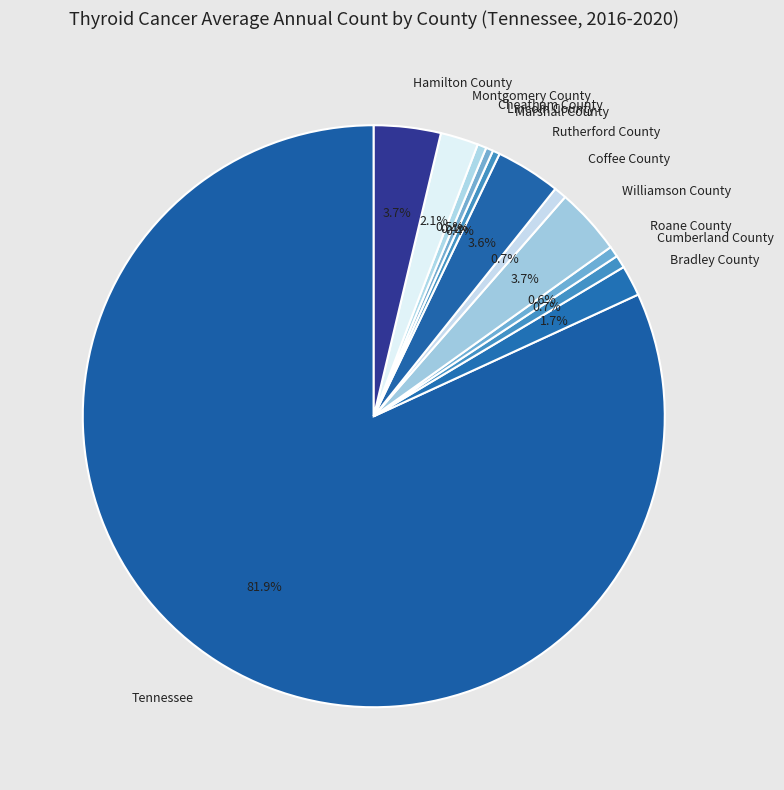

Which slice is the largest?

Tennessee